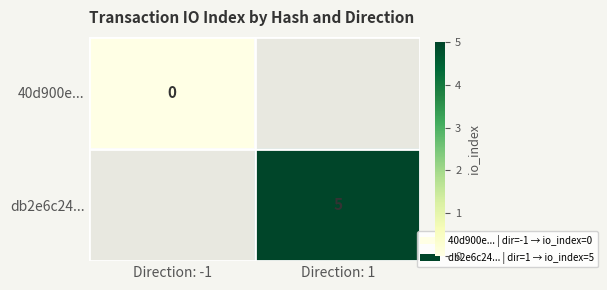

The db2e6c24... series shows 5 at Direction: 1. True or false?

True